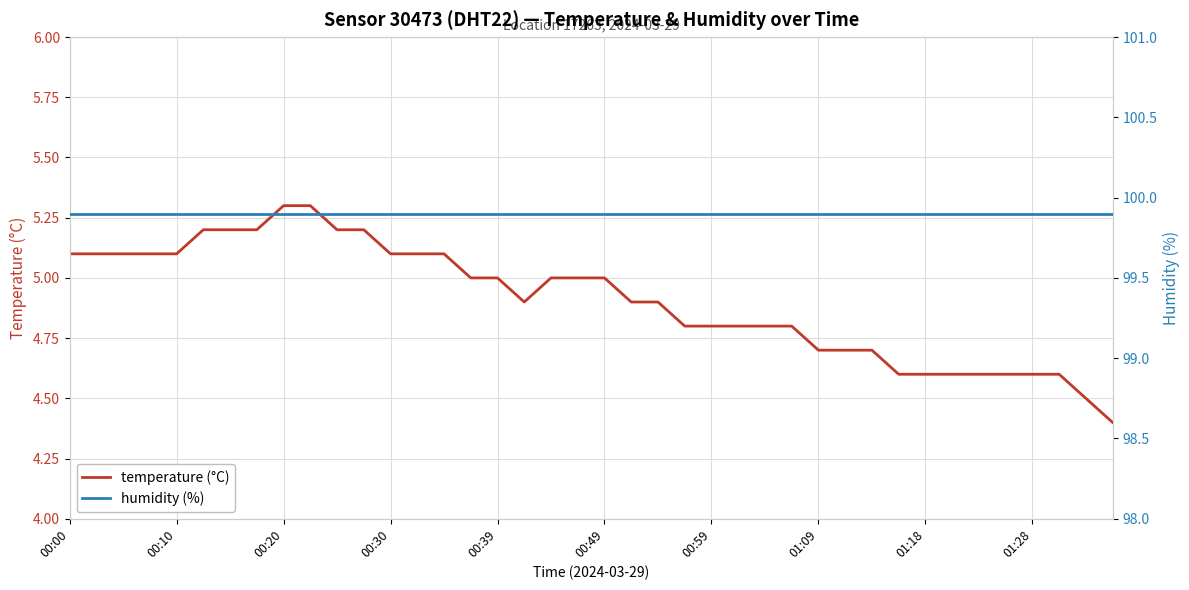

Which series has the largest range (max minus min)?

temperature (°C)